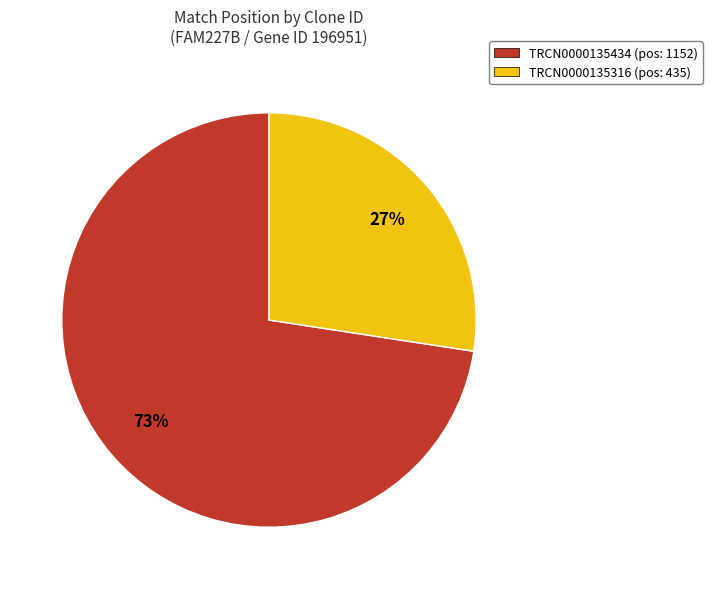

How many slices are in this pie chart?

2